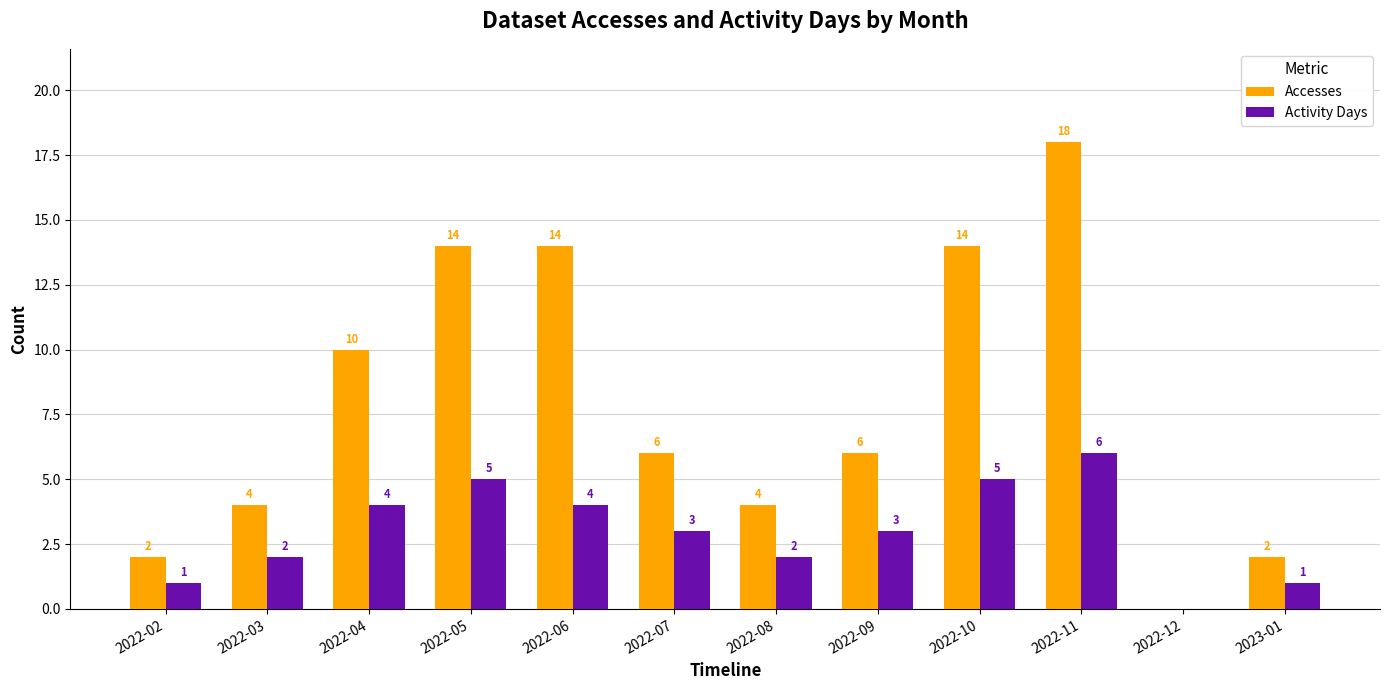

Is it true that Activity Days equals 0 at 2022-12?

True